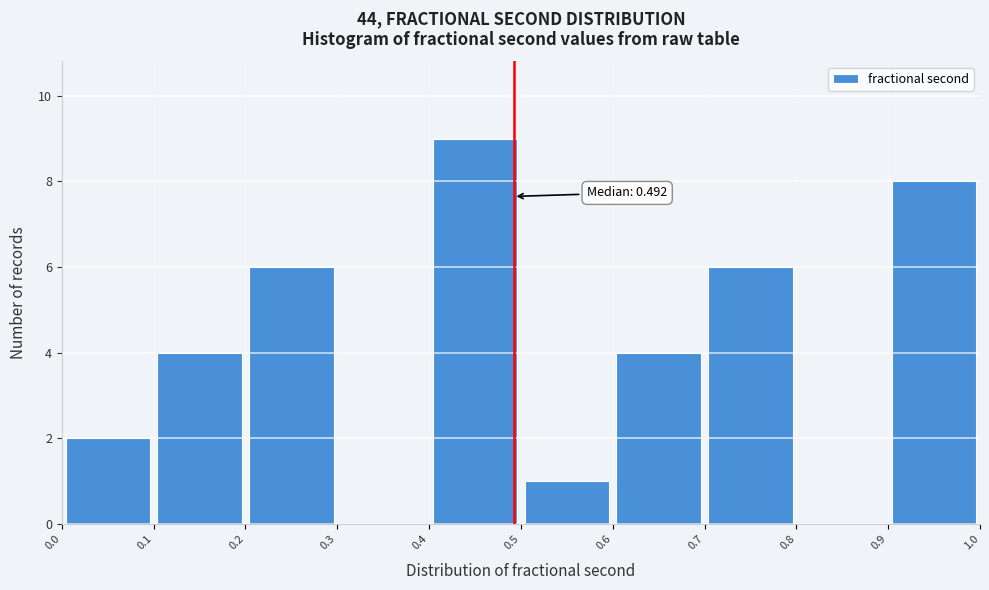

Over which range of the x-axis is the bar tallest?

0.4 to 0.5